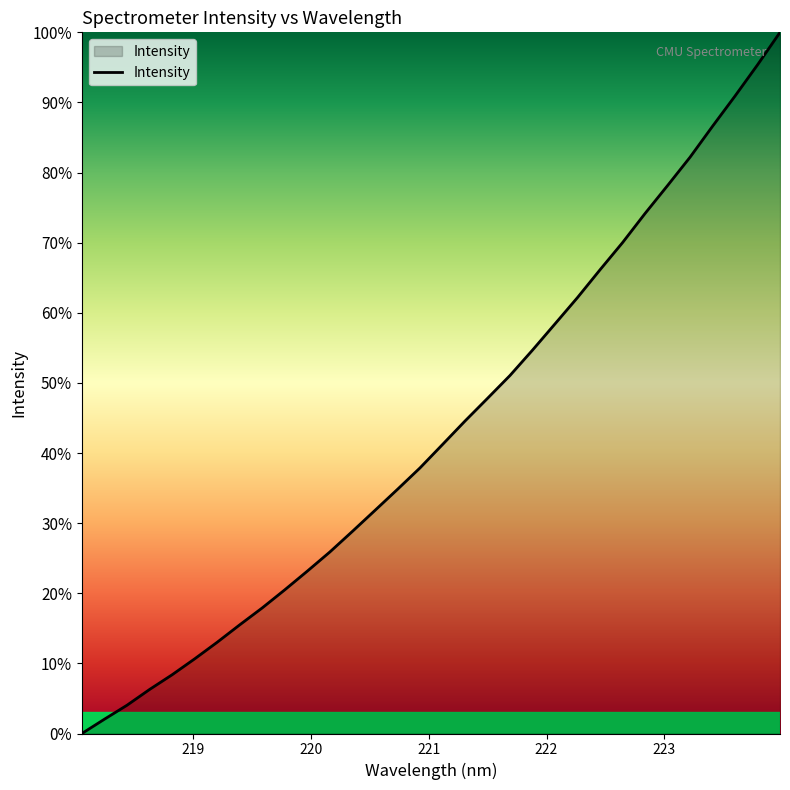

What is the maximum value shown in the chart?

100.0